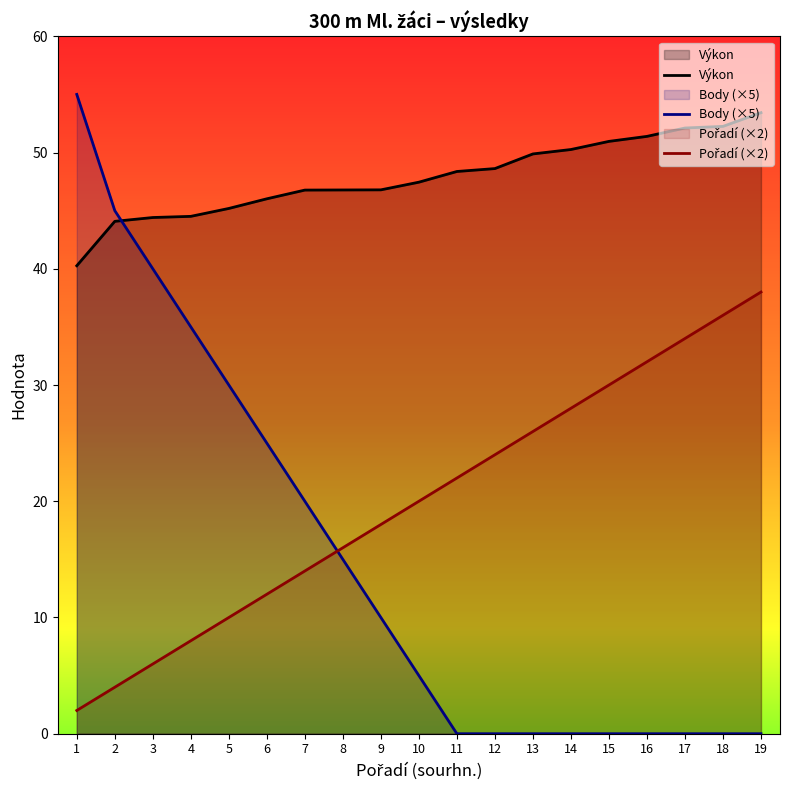

True or false: Pořadí (×2) has more than 0 interior local peaks.

False